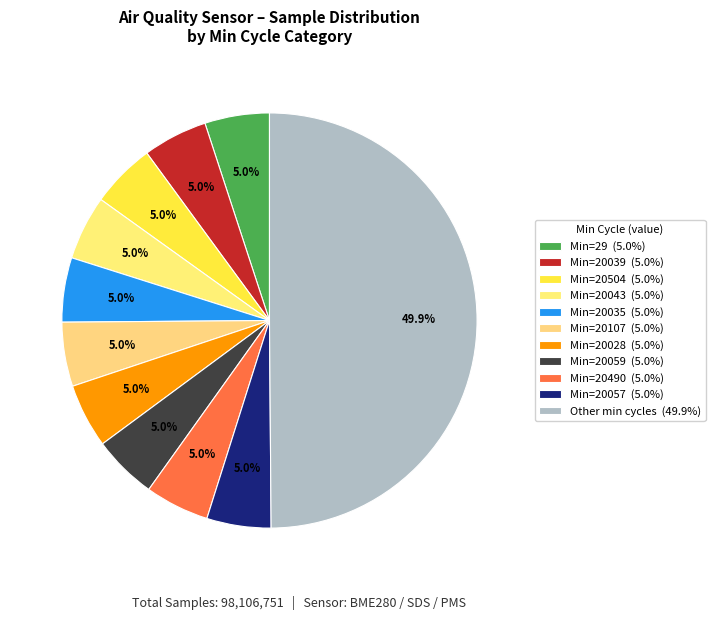

How many segments does this pie chart have?

11